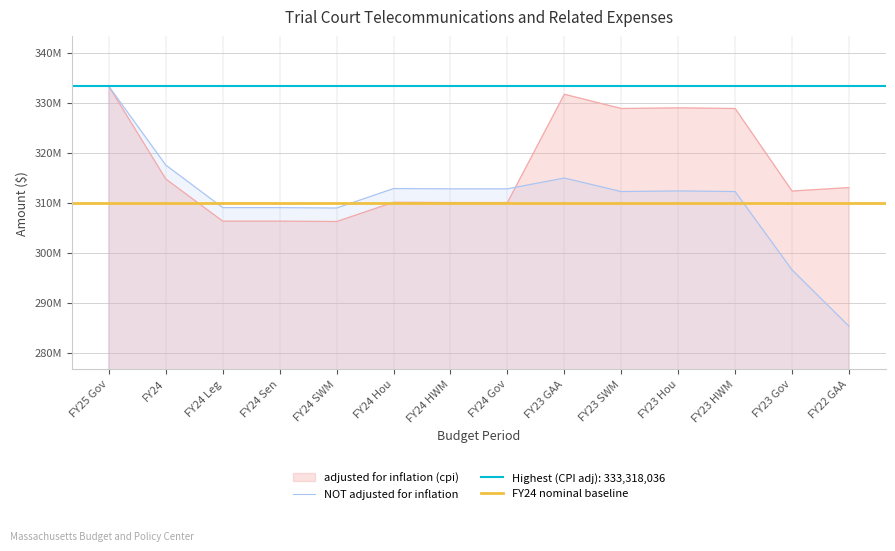

Where is the first local maximum for adjusted for inflation (cpi)?

FY24 Hou